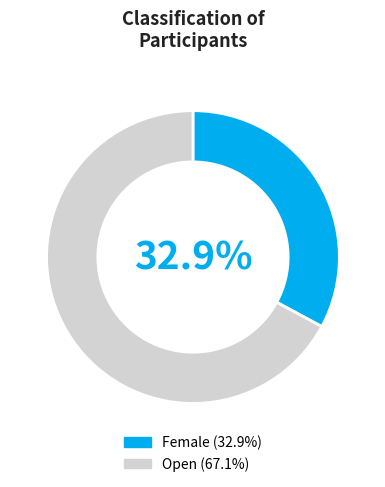

To the nearest percent, what is the combined percentage of Female and Open?

100%